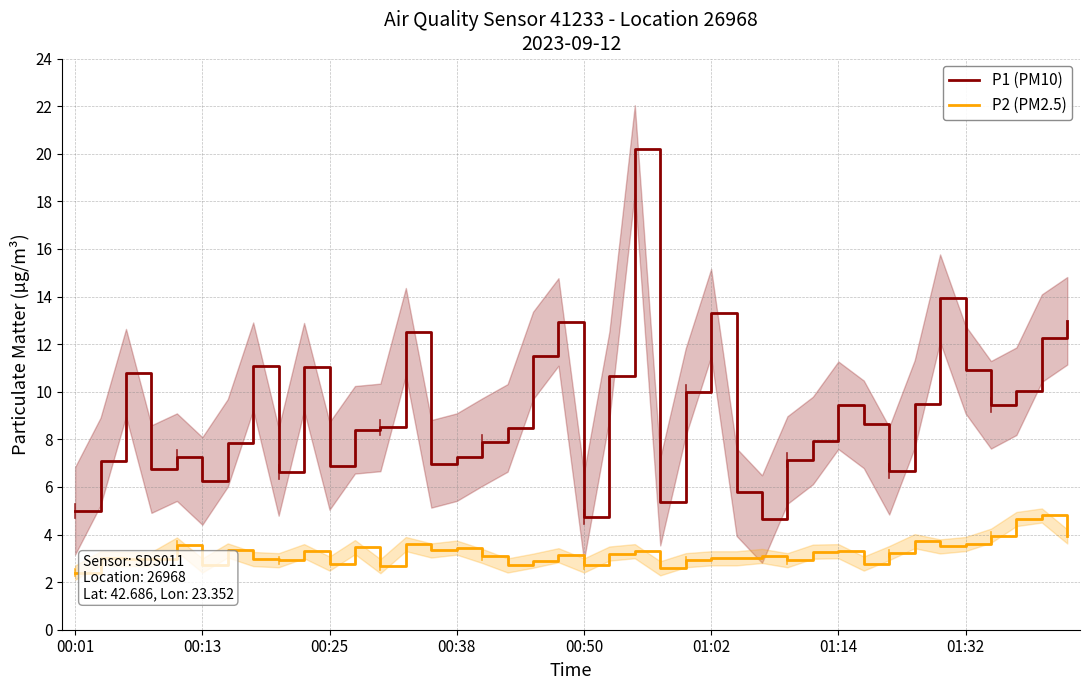

What is the lowest value of the P2 (PM2.5) series?

2.4